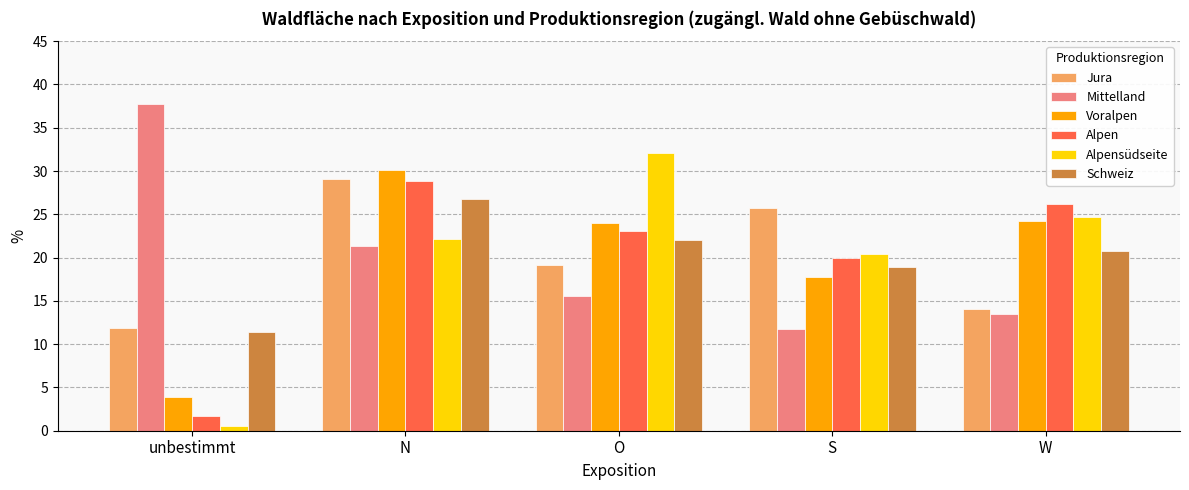

The Schweiz series shows 26.8 at N. True or false?

True